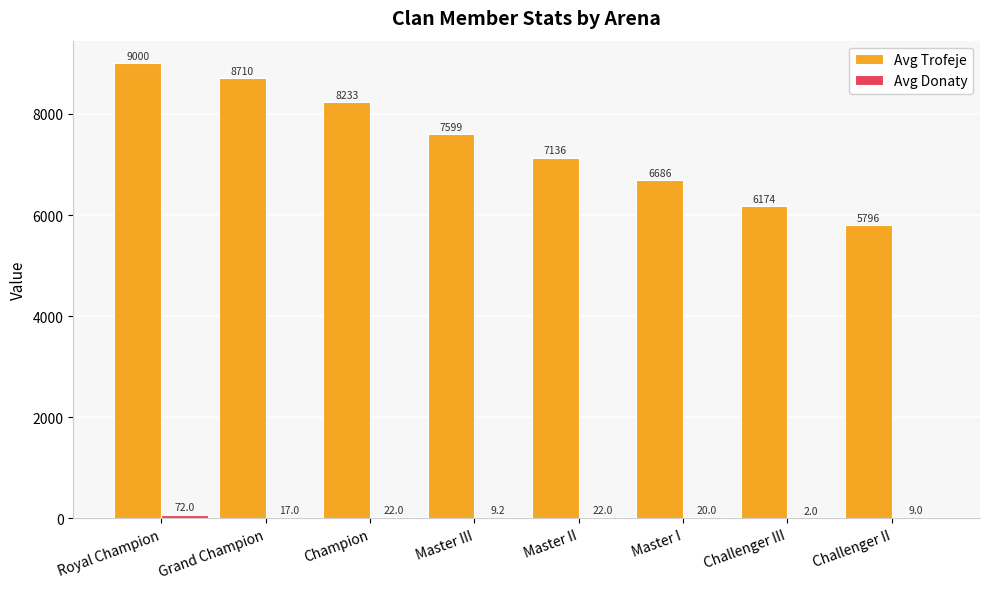

Where does the Avg Trofeje series first go above 7599?

Royal Champion